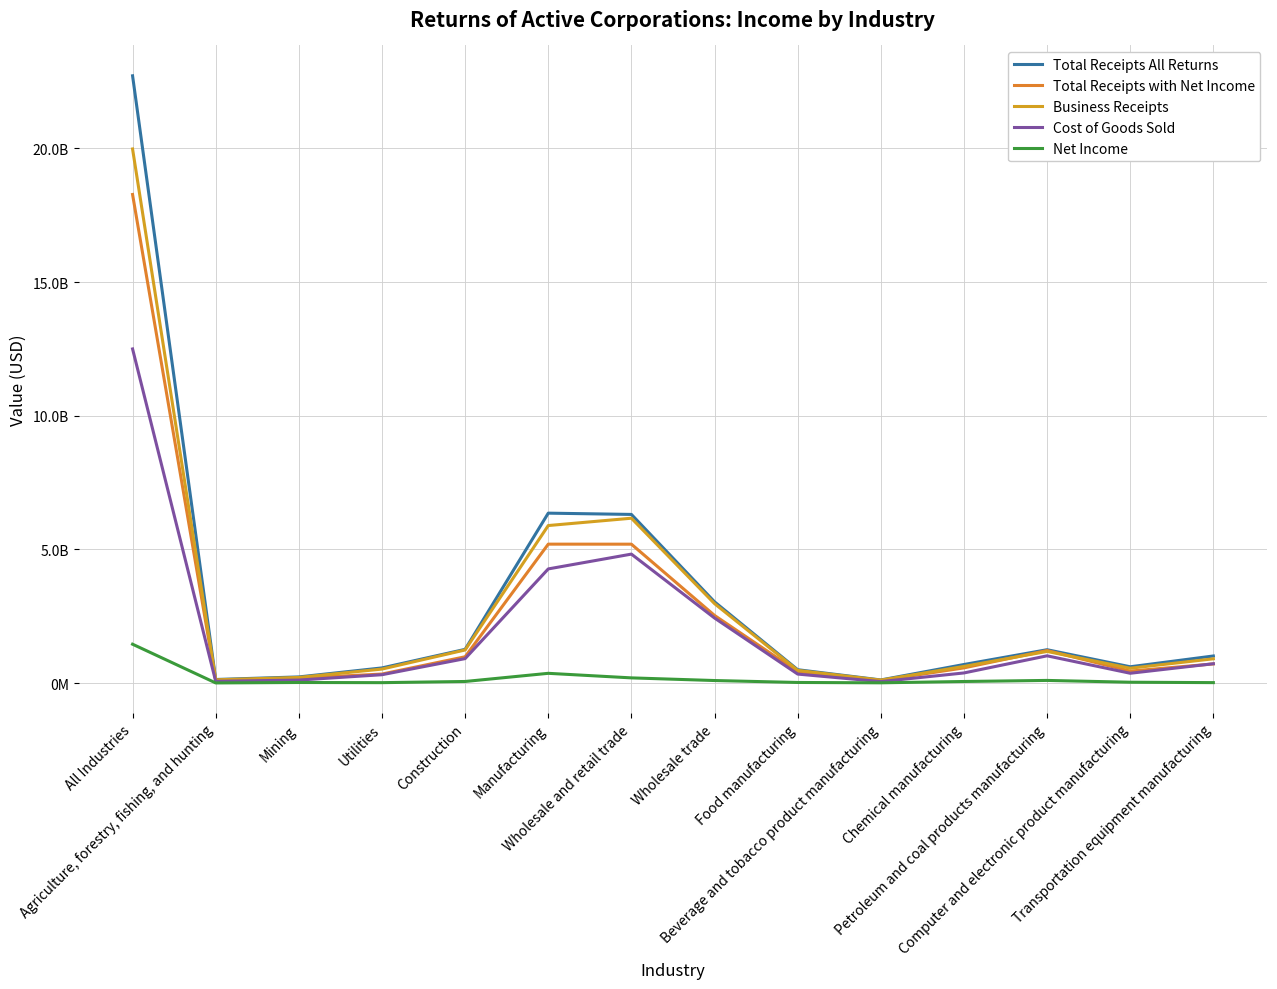

After their last crossing, which series has the higher values: Total Receipts with Net Income or Business Receipts?

Business Receipts